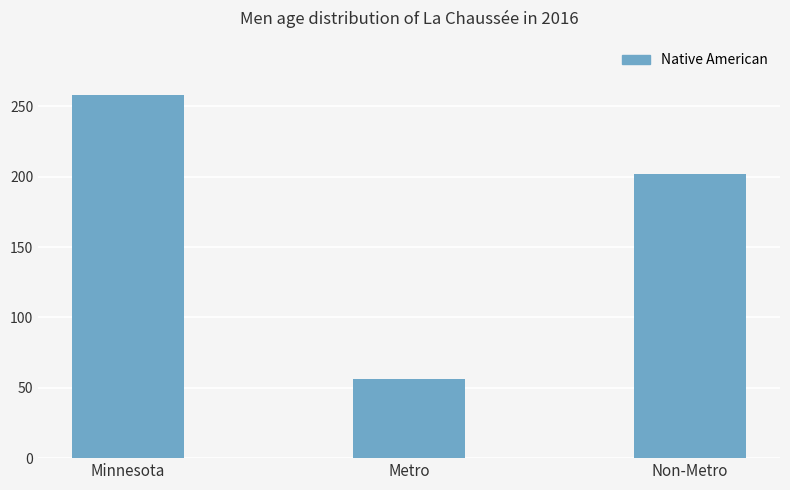

What is the minimum value shown in the chart?

56